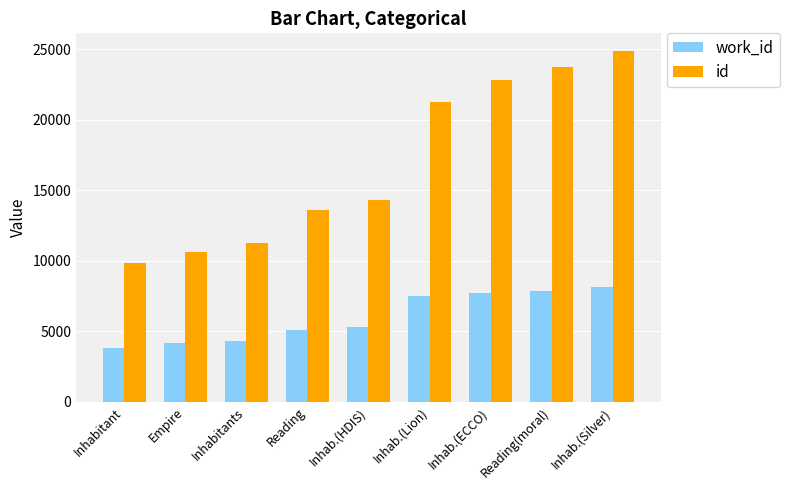

How many bars are there in each group?

2